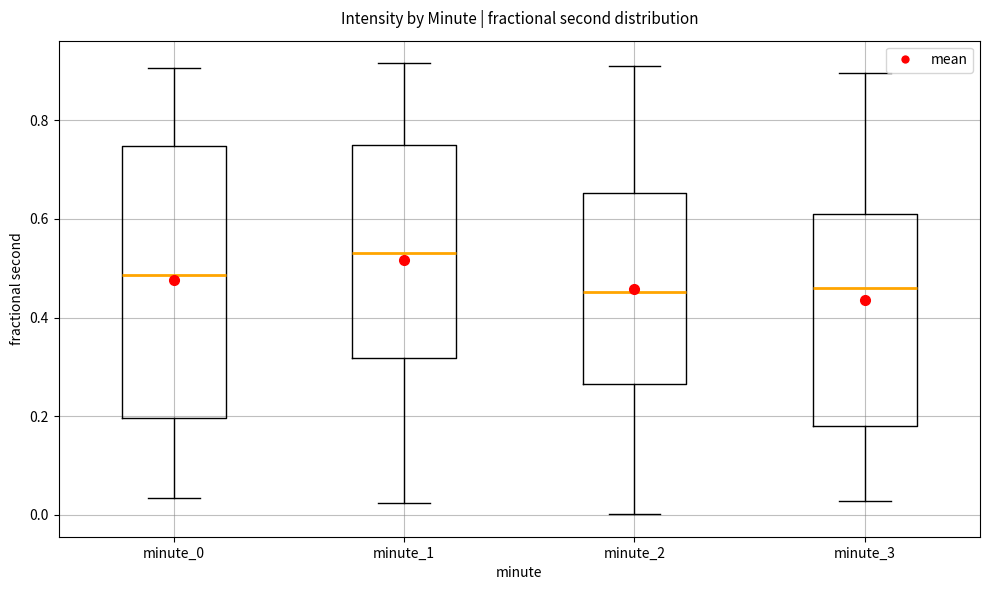

Where is the lower edge of the box for minute_1 on the y-axis? The values are not printed on the chart, so give them approximately, as read against the axis.

0.32